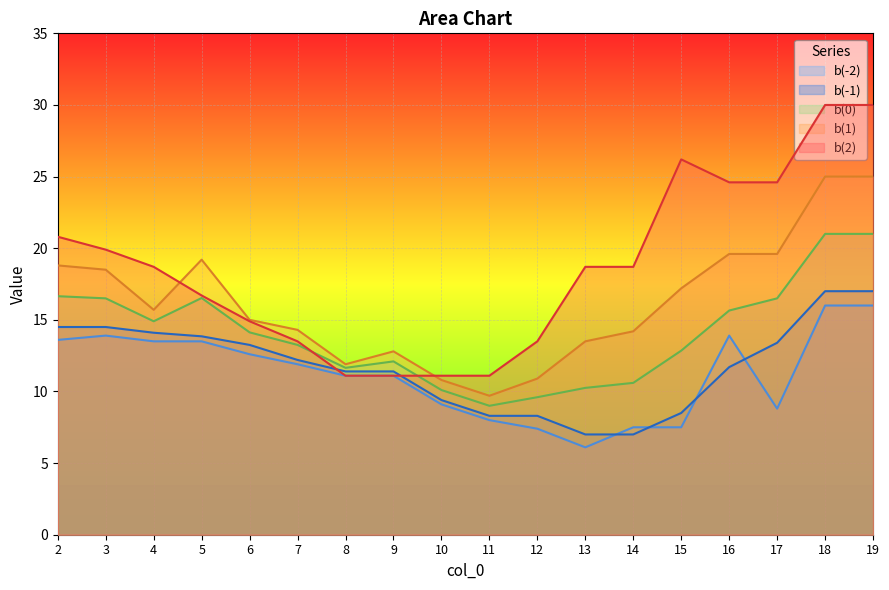

Where is the first local maximum for b(1)?

5